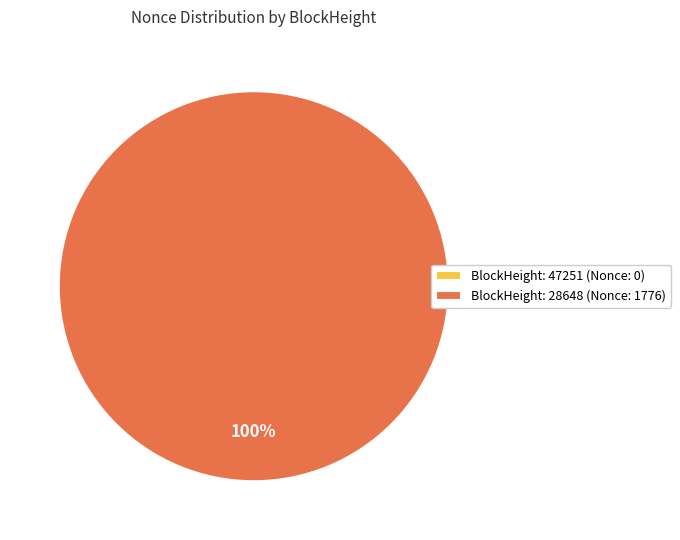

How many segments does this pie chart have?

2